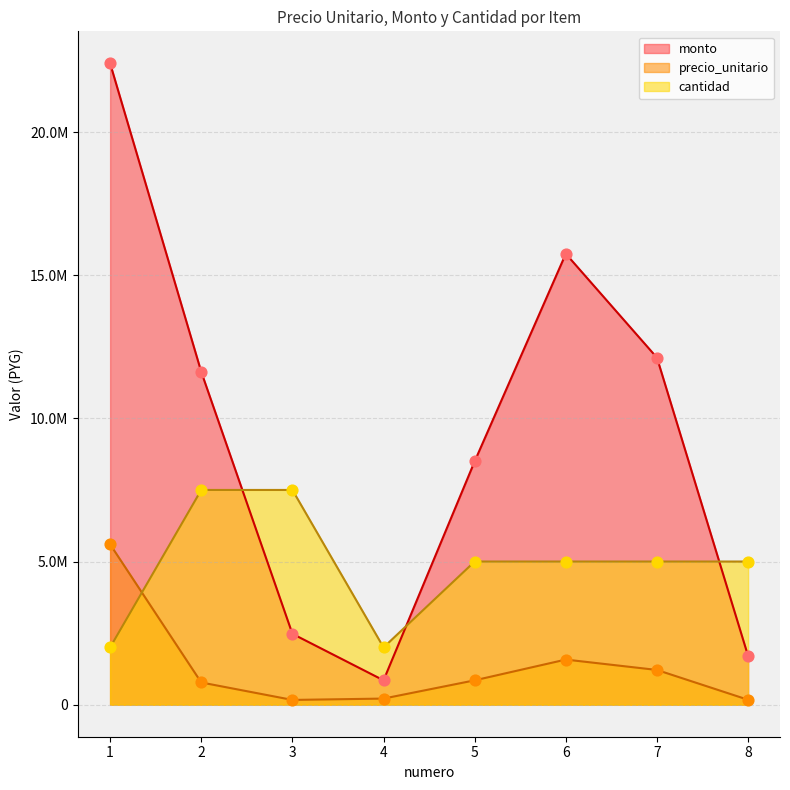

Which series has the widest spread of Y values?

monto